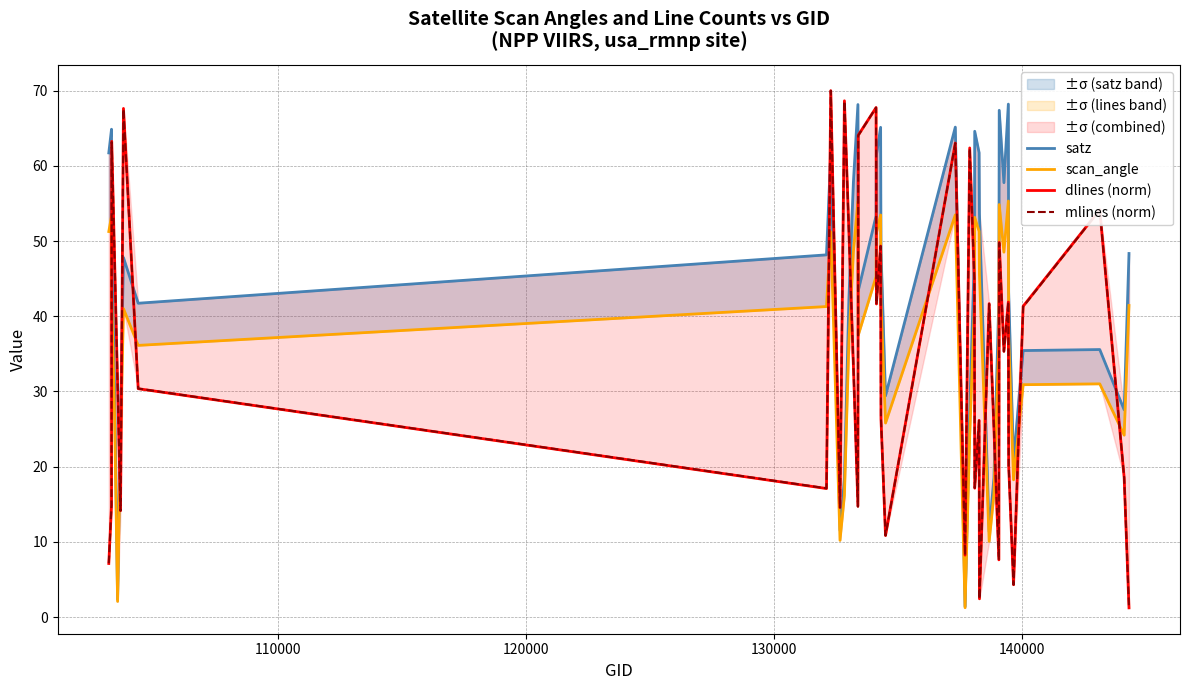

What is the smallest value displayed?

1.2